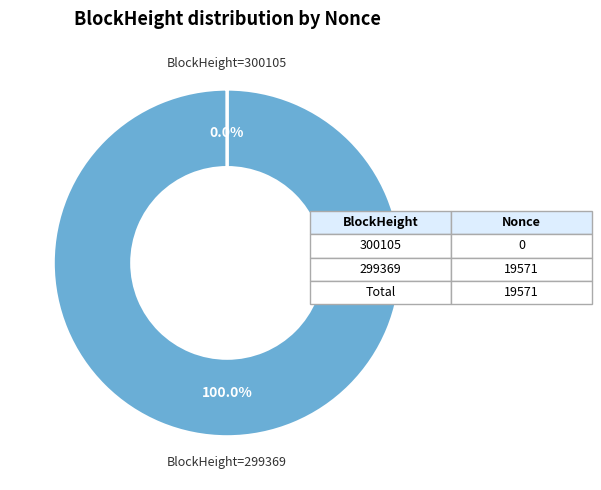

Rank the categories by value from lowest to highest.

300105, 299369